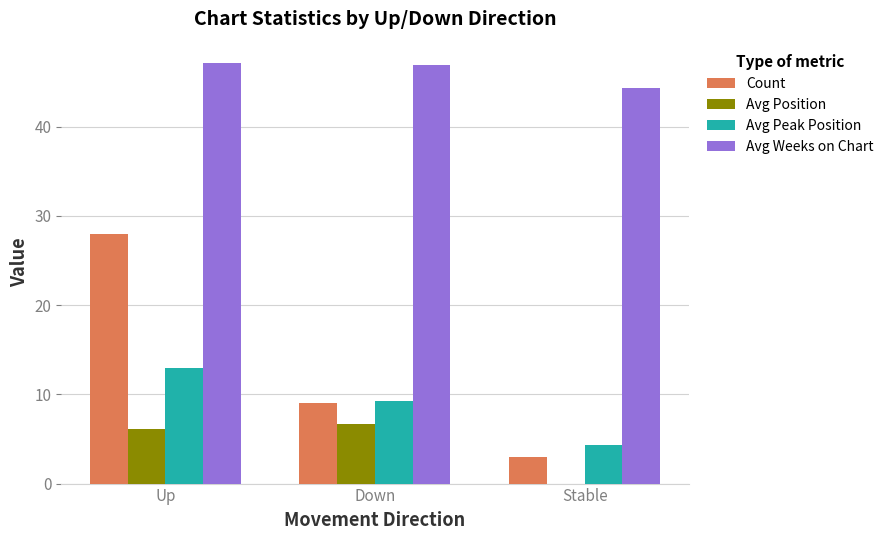

What is the total value across all series at Stable?

51.7